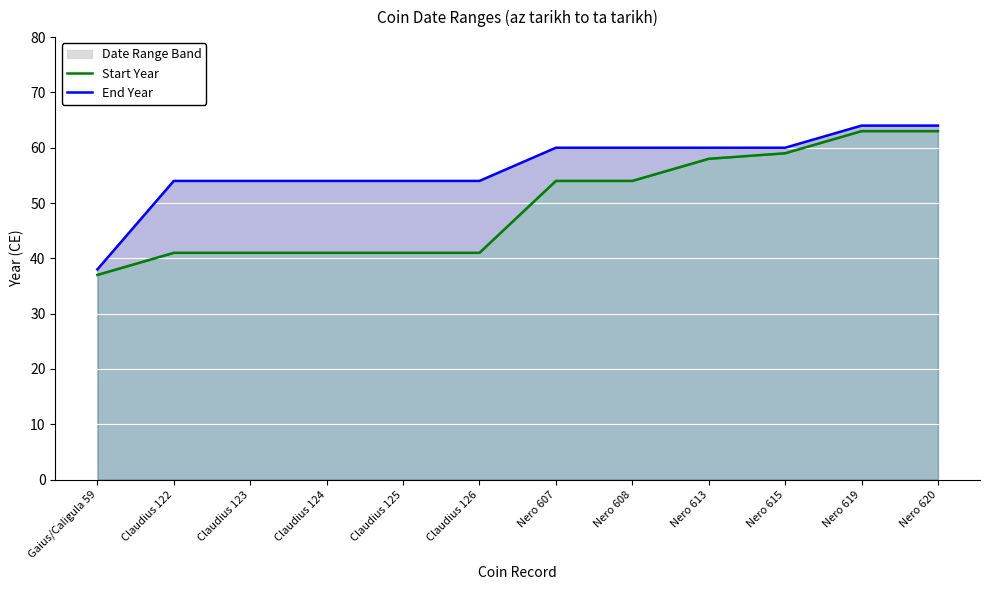

What position from the right is Nero 607?

6